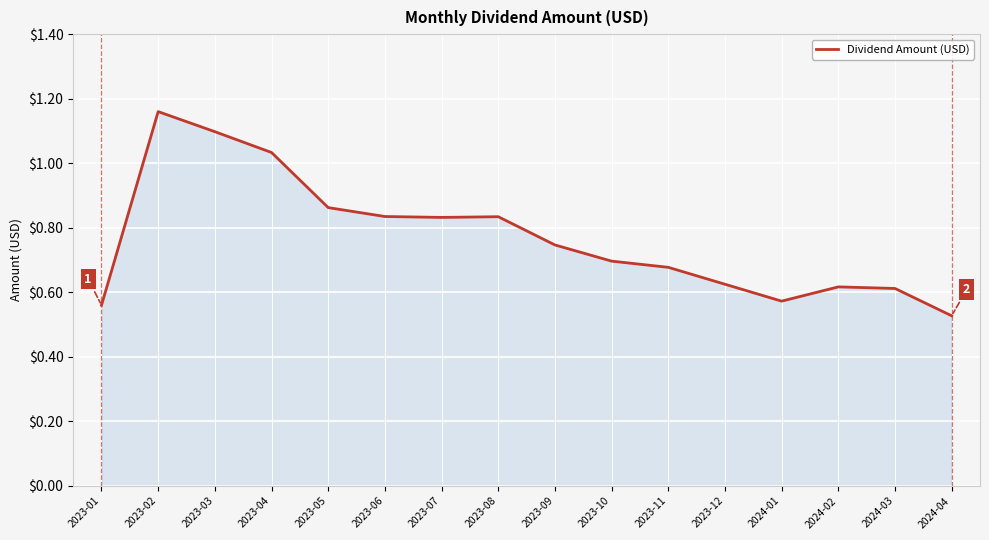

Where is the data nearest to the value 0?

2024-04